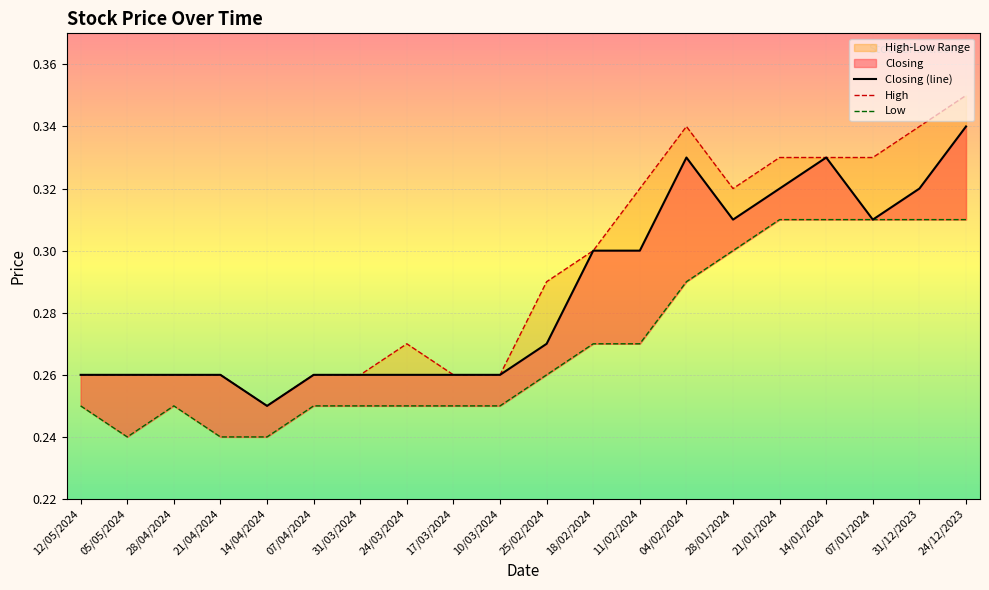

True or false: Low and High cross at least once.

False